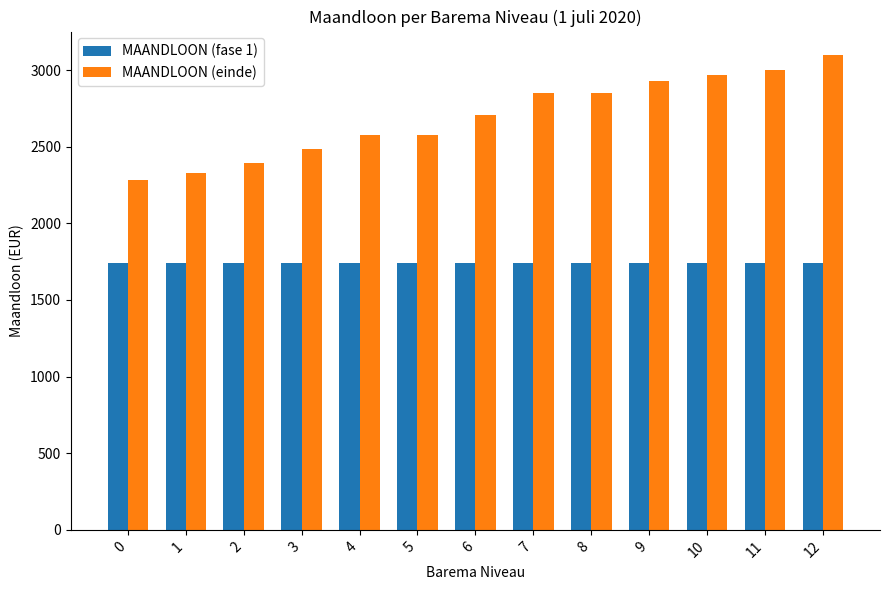

At how many categories does at least one series exceed 2803?

6